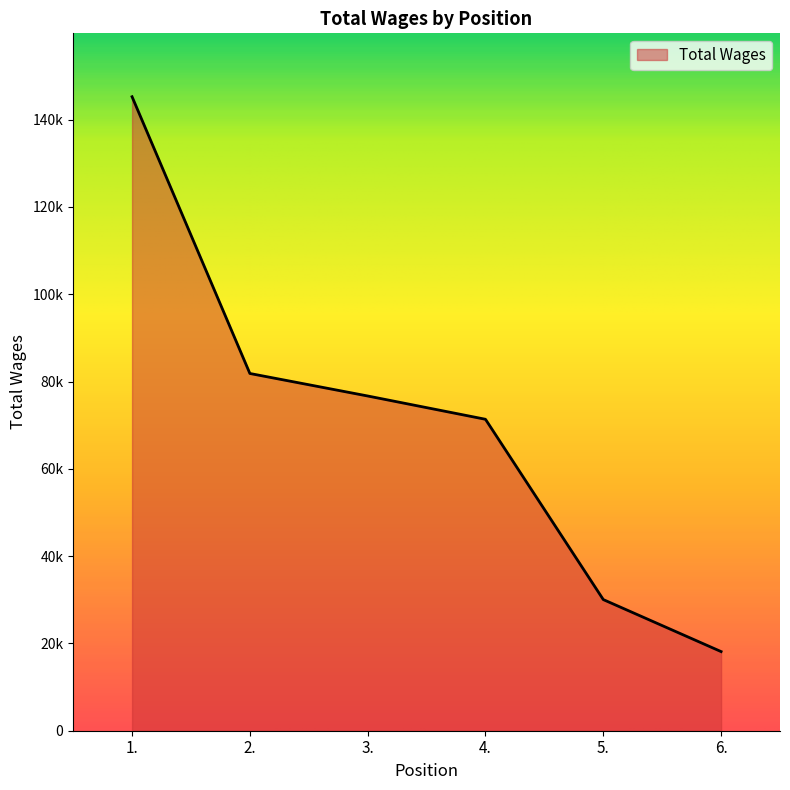

What is the ratio of the value at 6. to the value at 4.?

0.3